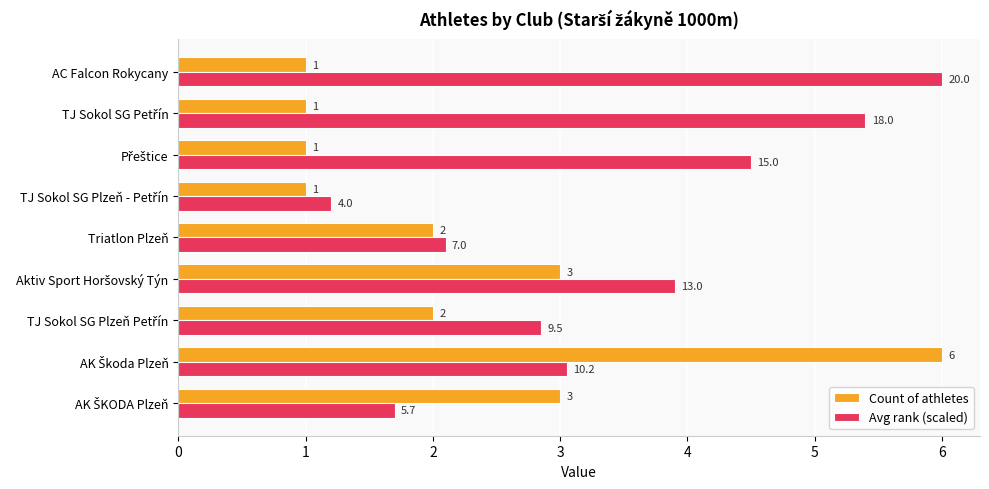

How many categories are shown in the chart?

9